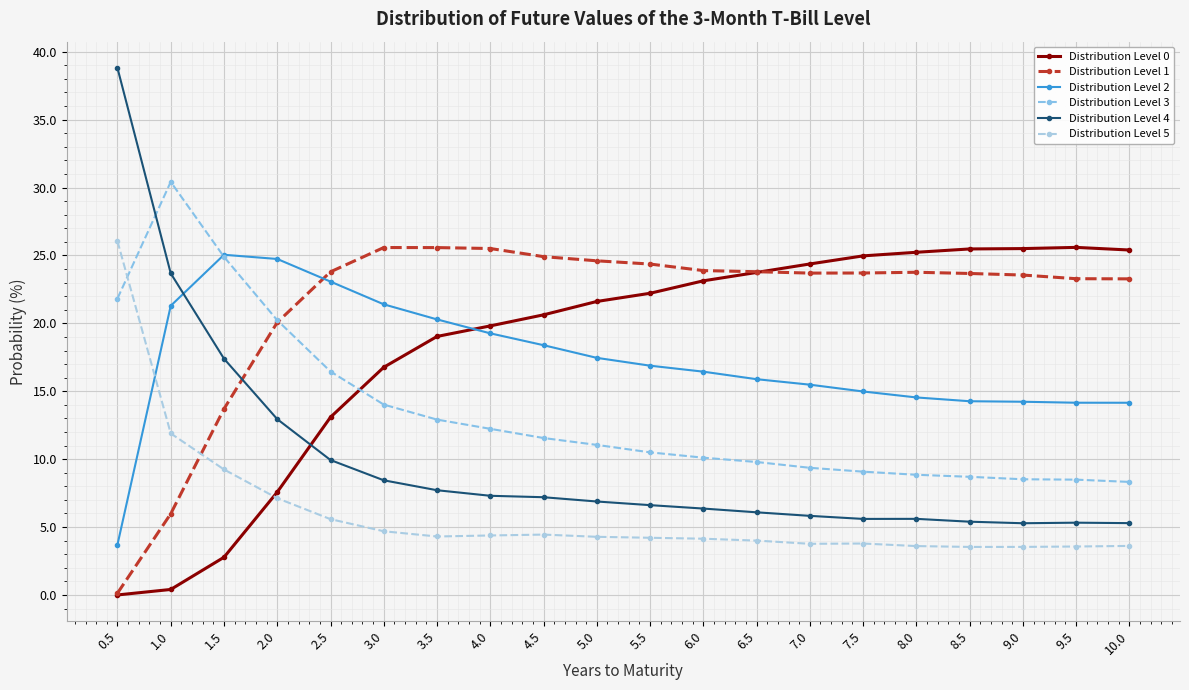

Reading right to left, list all the values displayed in this chart.

Distribution Level 0: 25.4	25.6	25.5	25.5	25.2	25.0	24.4	23.7	23.1	22.2	21.6	20.6	19.8	19.0	16.8	13.1	7.6	2.8	0.4	0.0
Distribution Level 1: 23.3	23.3	23.6	23.7	23.8	23.7	23.7	23.8	23.9	24.4	24.6	24.9	25.5	25.6	25.6	23.8	20.1	13.7	6.0	0.1
Distribution Level 2: 14.2	14.2	14.2	14.3	14.5	15.0	15.5	15.9	16.4	16.9	17.5	18.4	19.3	20.3	21.4	23.1	24.7	25.0	21.3	3.7
Distribution Level 3: 8.3	8.5	8.5	8.7	8.8	9.1	9.4	9.8	10.1	10.5	11.1	11.6	12.2	12.9	14.0	16.5	20.2	24.9	30.4	21.8
Distribution Level 4: 5.3	5.3	5.3	5.4	5.6	5.6	5.8	6.1	6.4	6.6	6.9	7.2	7.3	7.7	8.4	9.9	12.9	17.4	23.7	38.8
Distribution Level 5: 3.6	3.6	3.5	3.5	3.6	3.8	3.8	4.0	4.1	4.2	4.3	4.4	4.4	4.3	4.7	5.6	7.1	9.2	11.9	26.0